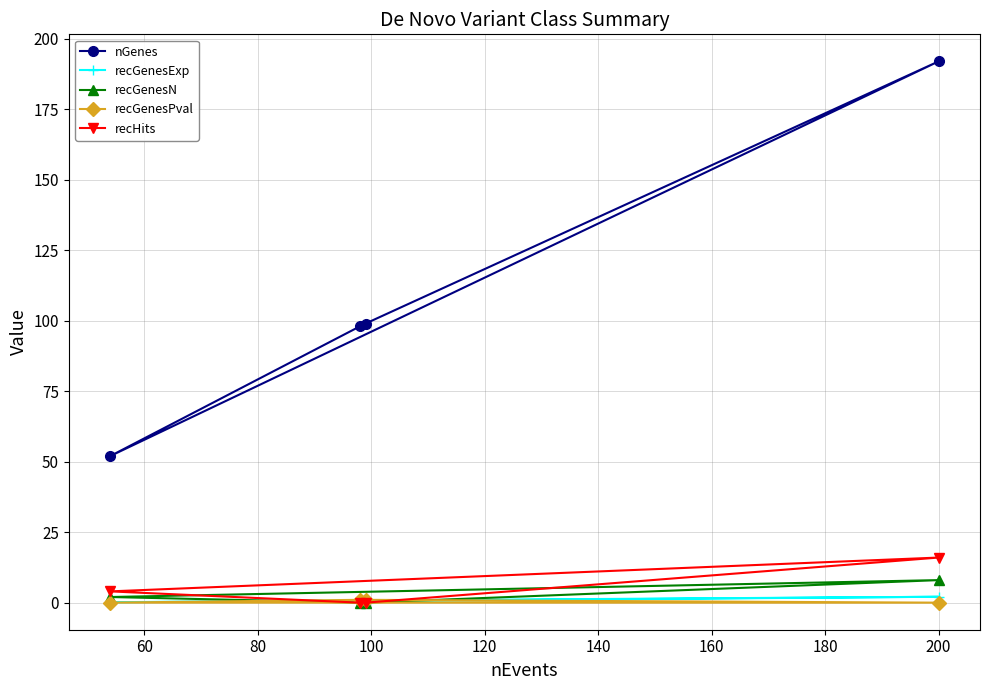

What is the greatest value displayed?

192.0